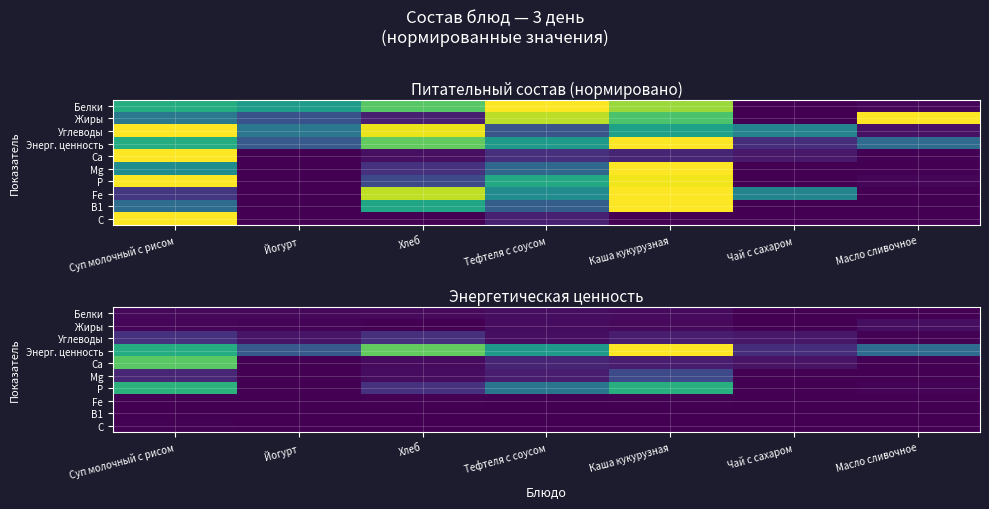

Which category has the highest value across all series?

Каша кукурузная